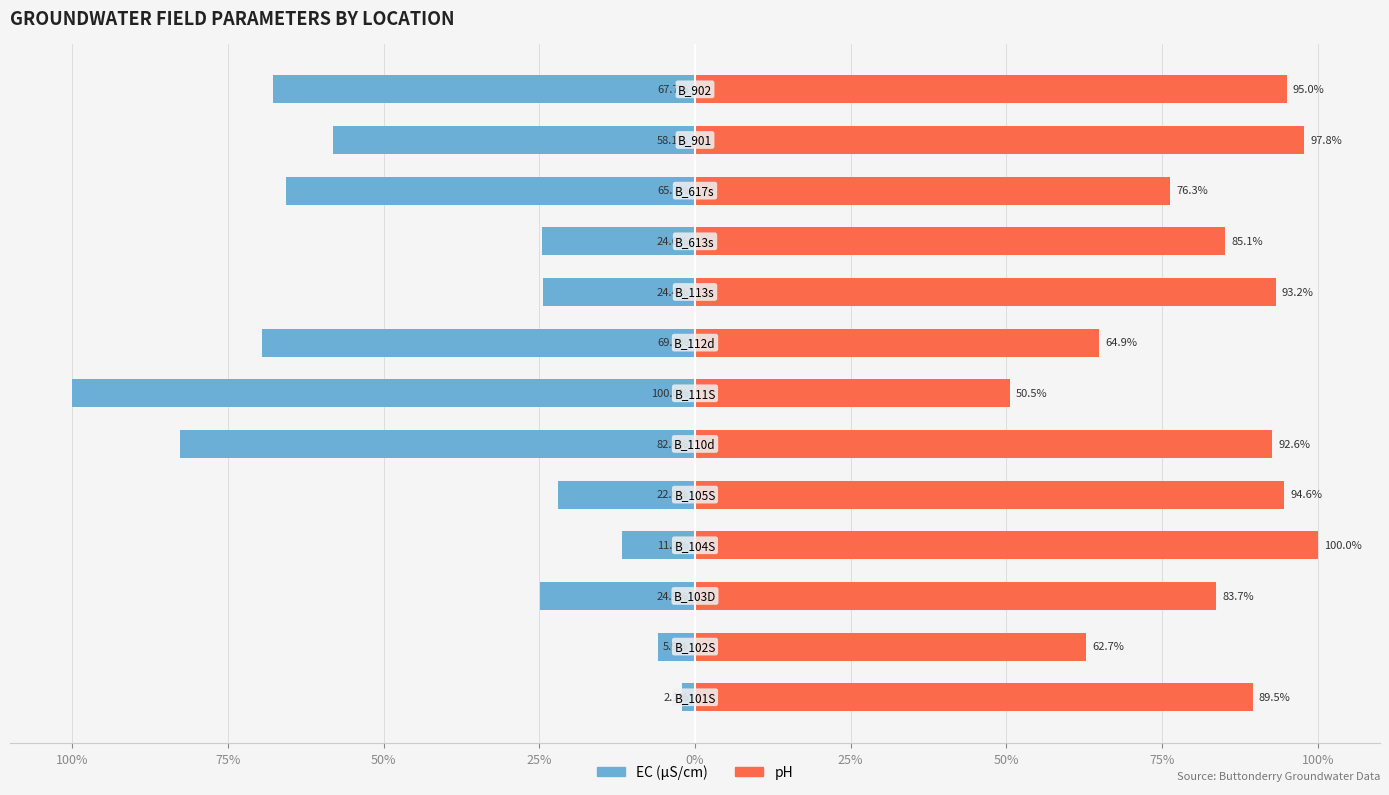

Which series changed the most between 0% and 12?

EC (µS/cm)